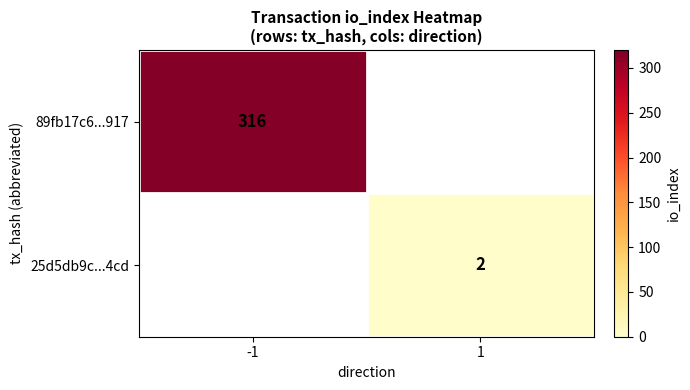

The value of 25d5db9c...4cd at 1 is 2. True or false?

True